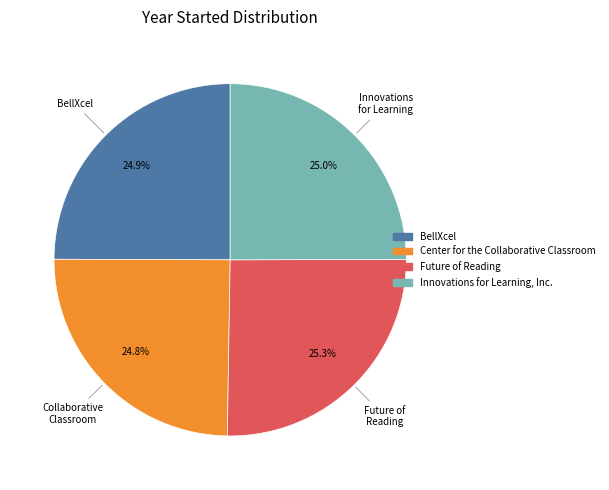

Approximately how many times larger is the value at Innovations for Learning, Inc. compared to BellXcel?

1.0